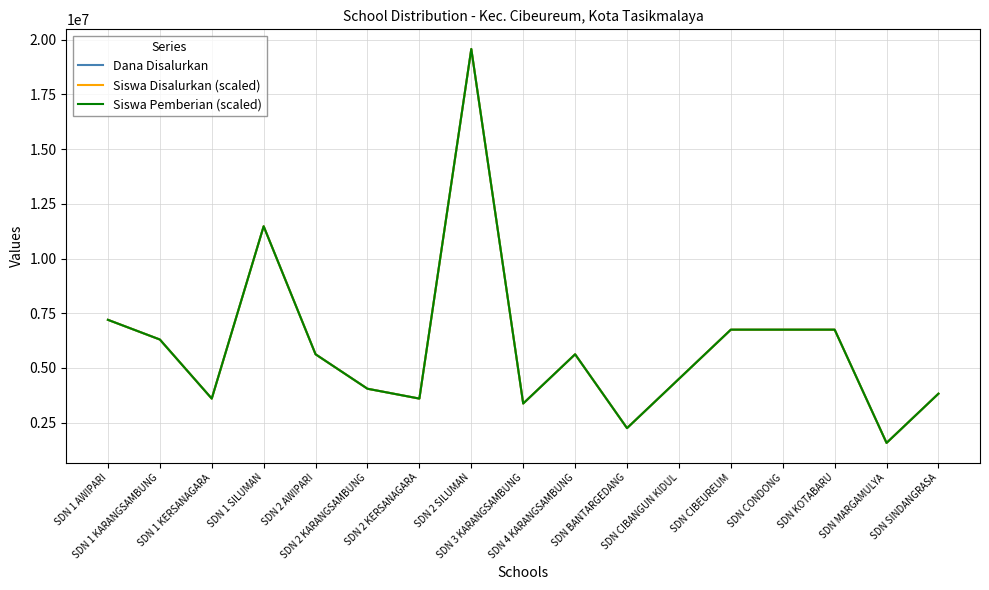

What is the minimum value for Siswa Disalurkan (scaled)?

1575000